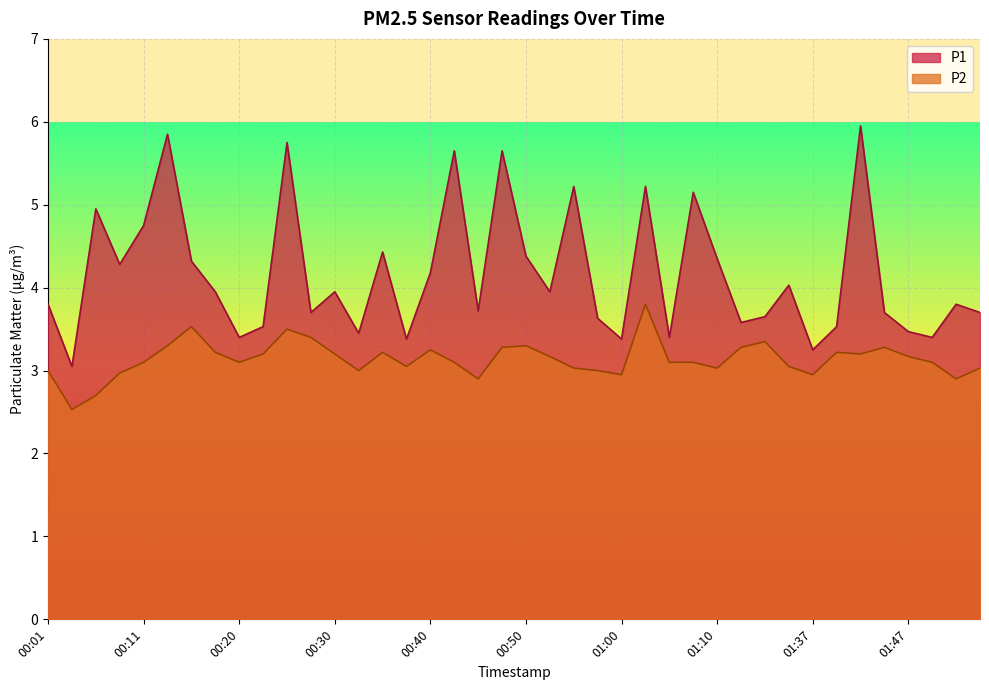

What is the total value across all series at 00:11?

7.8